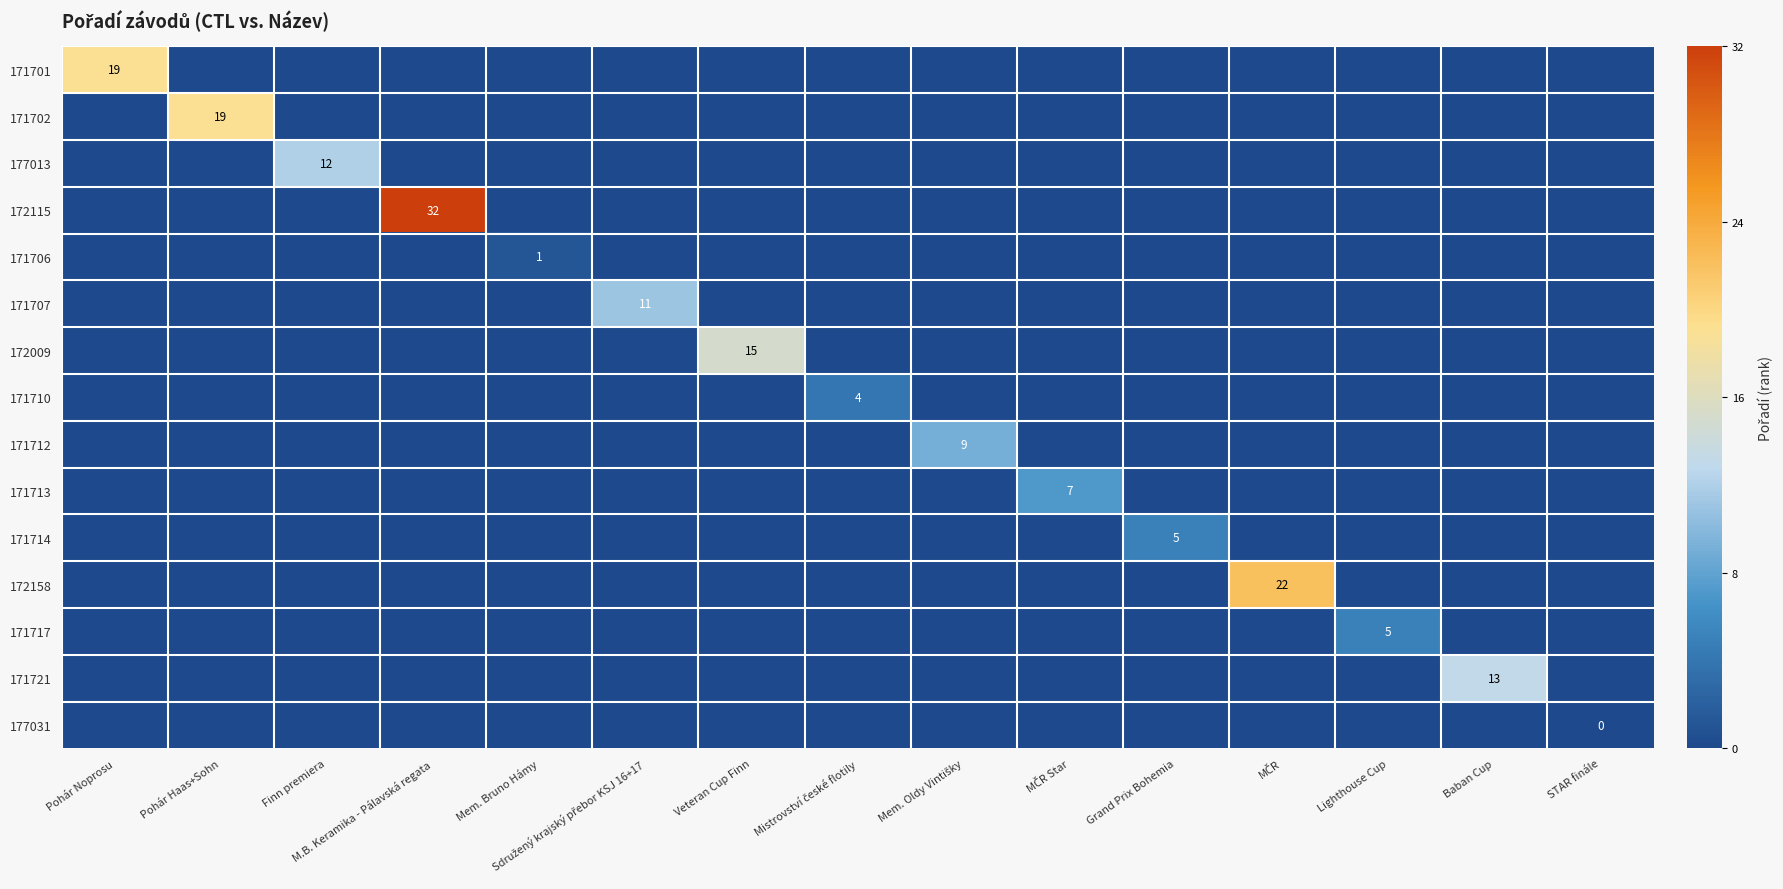

Is the value of 171721 at M.B. Keramika - Pálavská regata greater than the value of 171714 at Baban Cup?

No